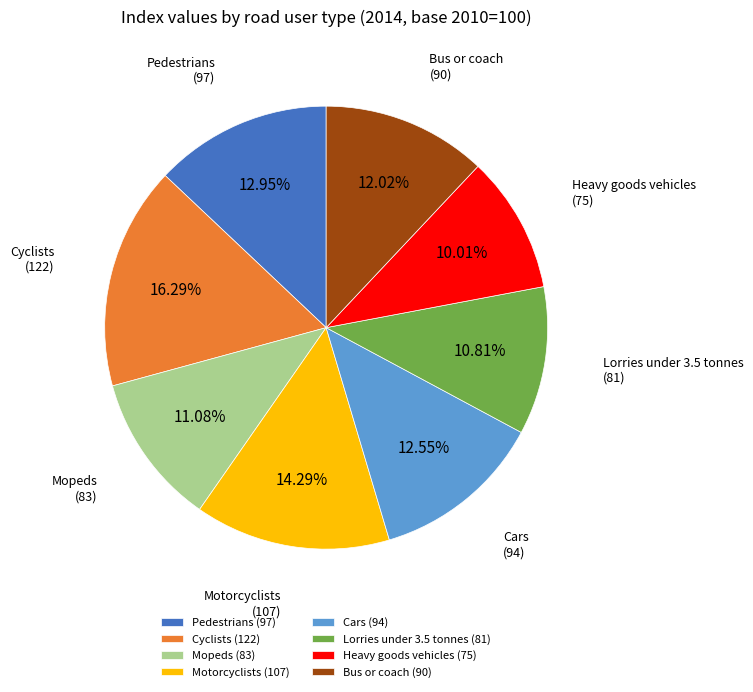

What percentage is the Cars slice, to the nearest percent?

13%